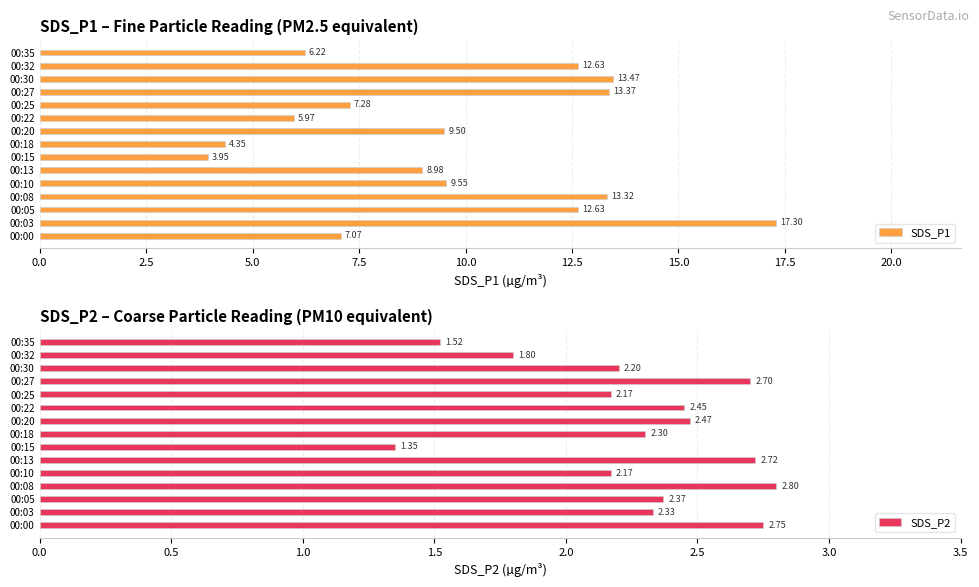

List the series in order of their peak value, highest first.

SDS_P1, SDS_P2